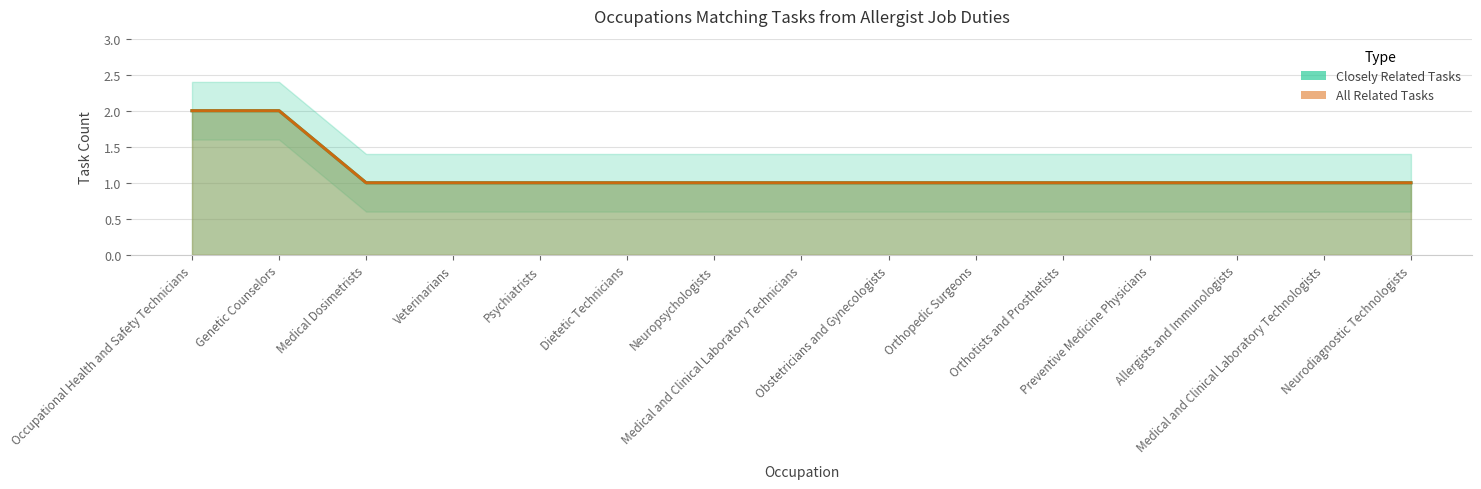

Is it true that Closely Related Tasks equals 3 at Genetic Counselors?

False